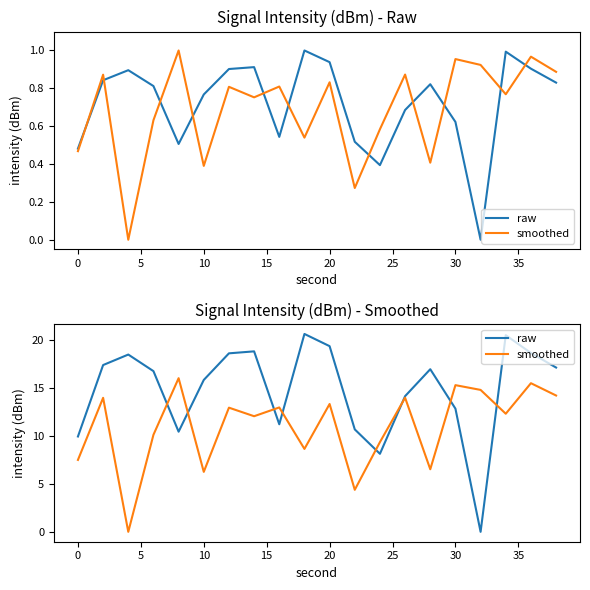

At how many categories does at least one series exceed 6?

20